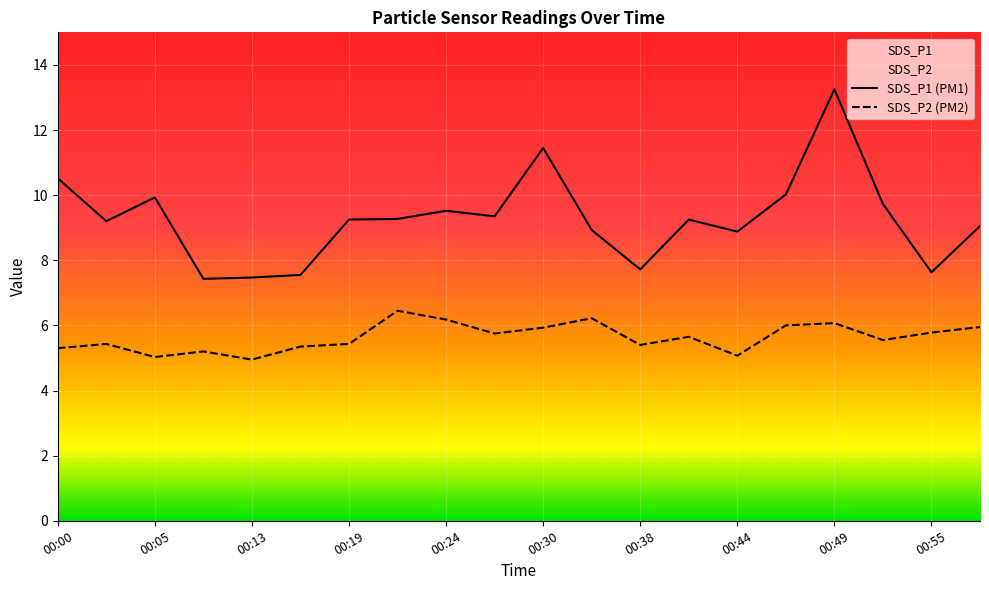

True or false: SDS_P1 and SDS_P2 intersect in this chart.

False